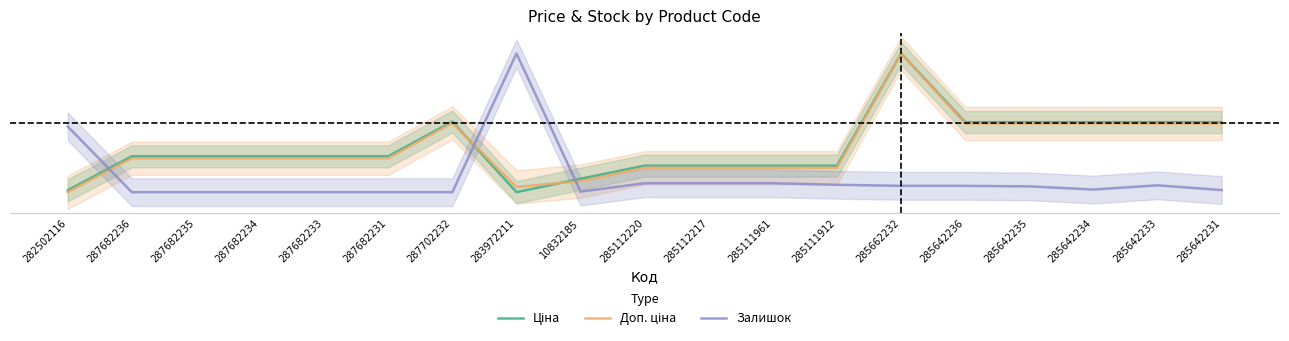

What is the sum of the Ціна values at 287682234 and 287682236?

0.5